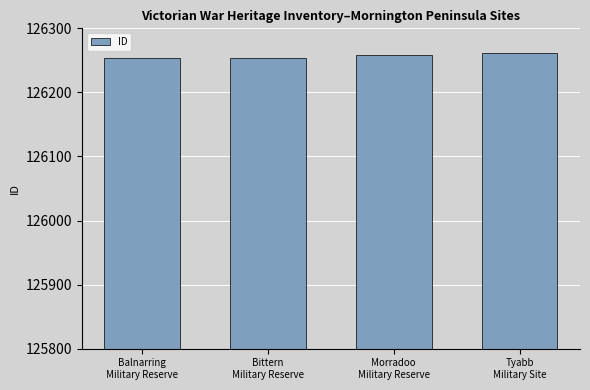

What is the value of the 2nd bar from the left?

126254